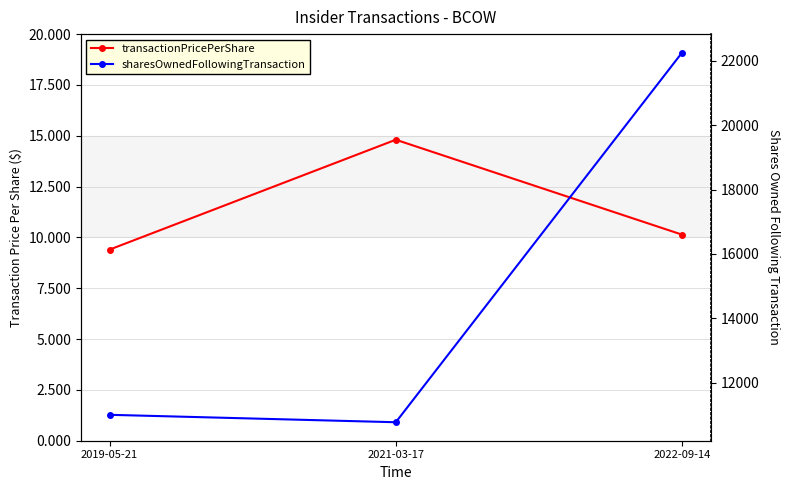

At which category is the sum across all series the highest?

2022-09-14